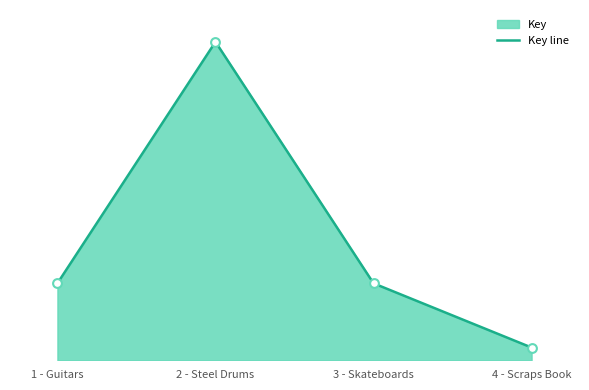

What is the ratio of the value at 1 - Guitars to the value at 3 - Skateboards?

1.0